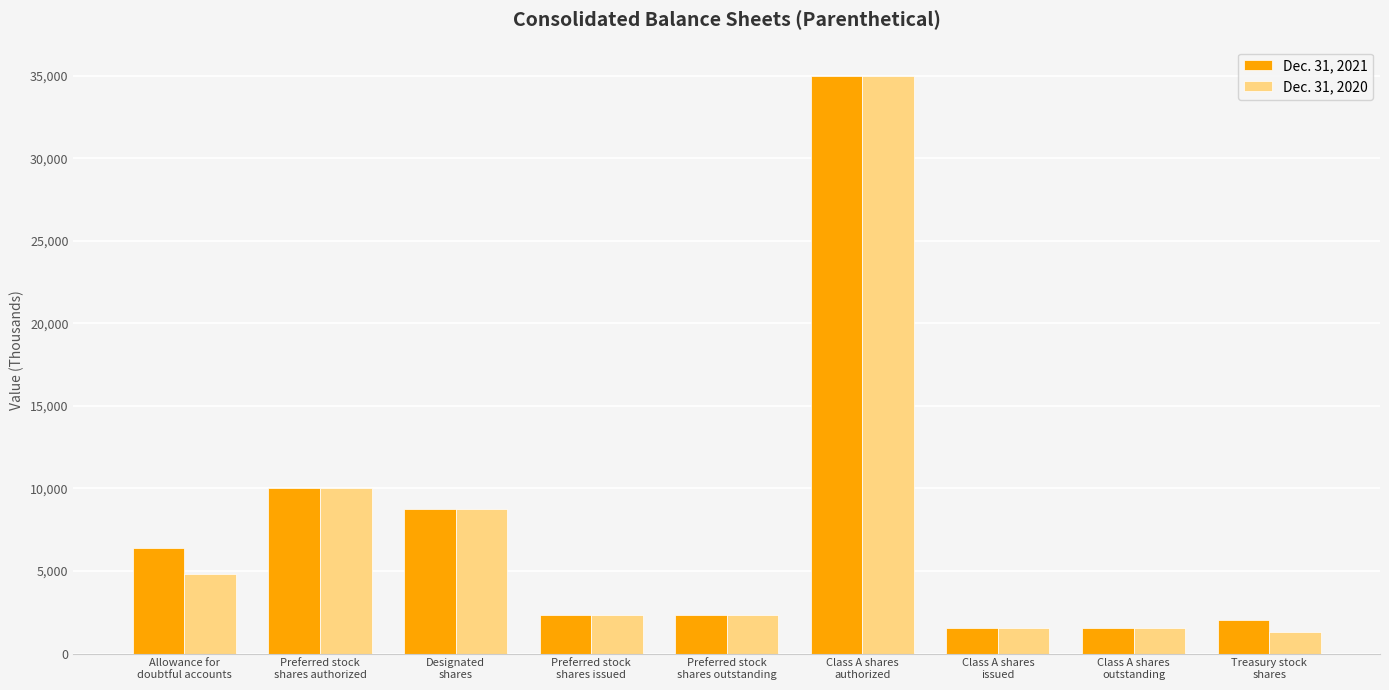

What is the smallest value displayed?

1320